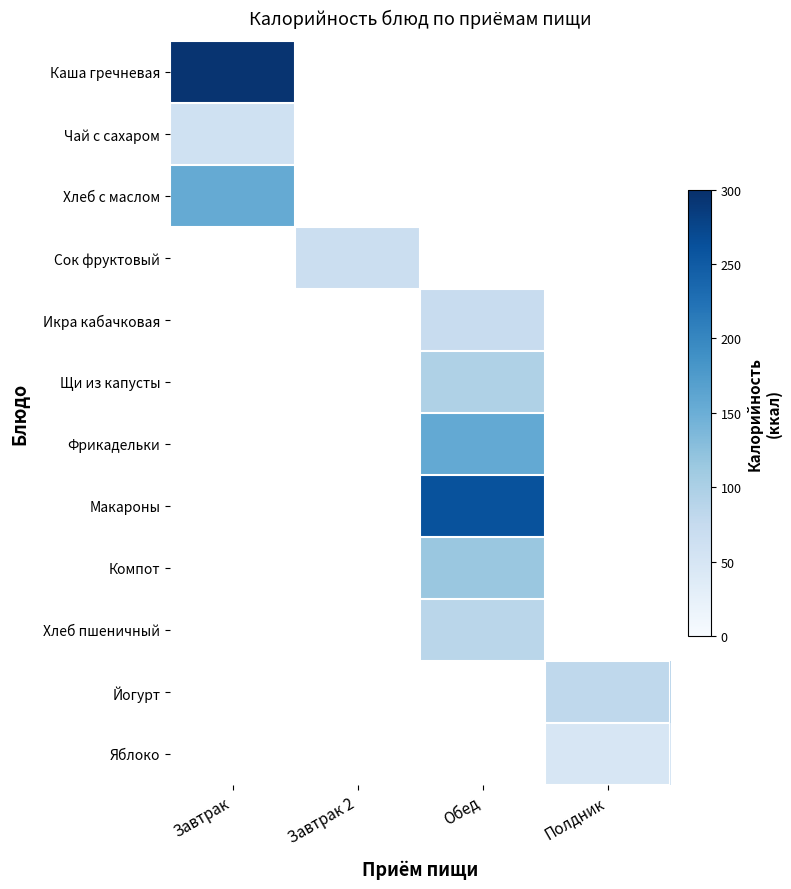

Is the value of Каша гречневая at Завтрак 2 greater than the value of Чай с сахаром at Завтрак?

No